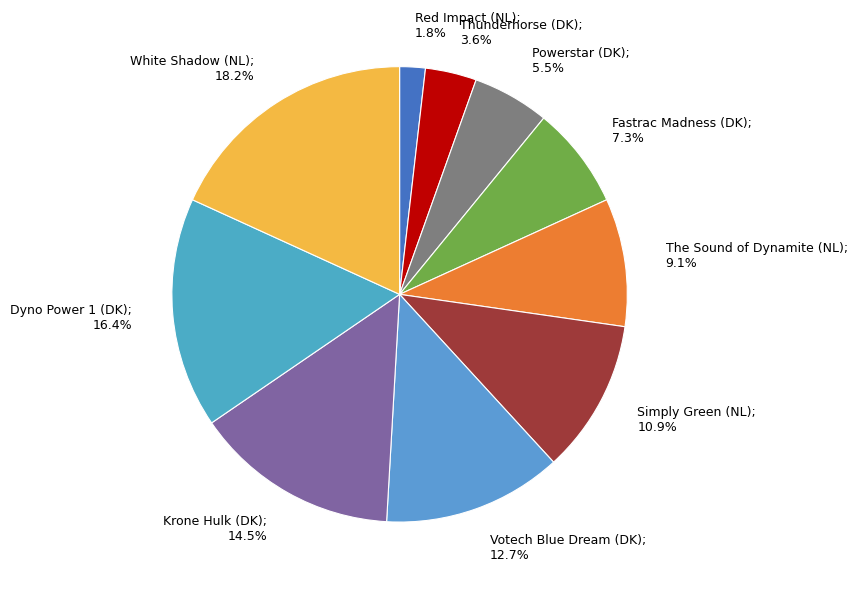

To the nearest percent, what is the combined percentage of Krone Hulk (DK) and Powerstar (DK)?

20%